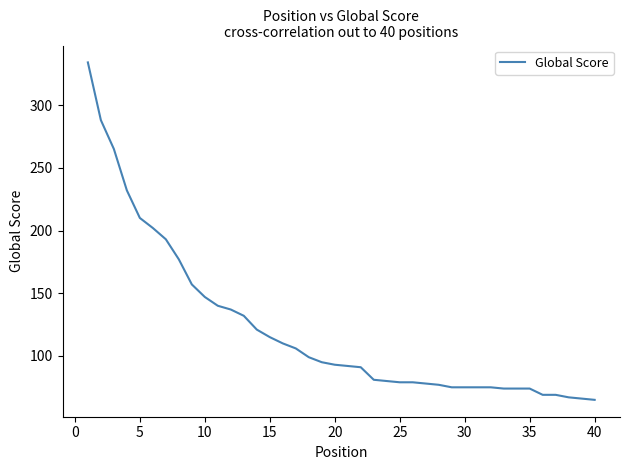

What is the minimum value shown in the chart?

65